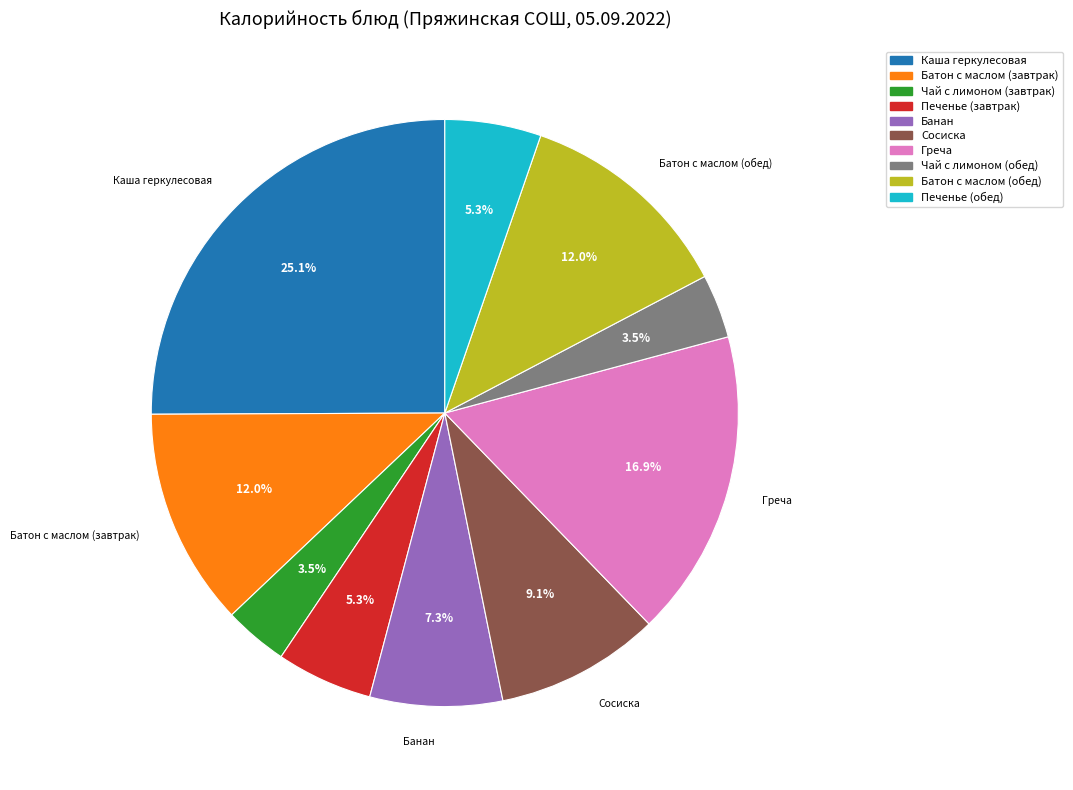

What portion of the pie excludes Печенье (обед)?

94.7%